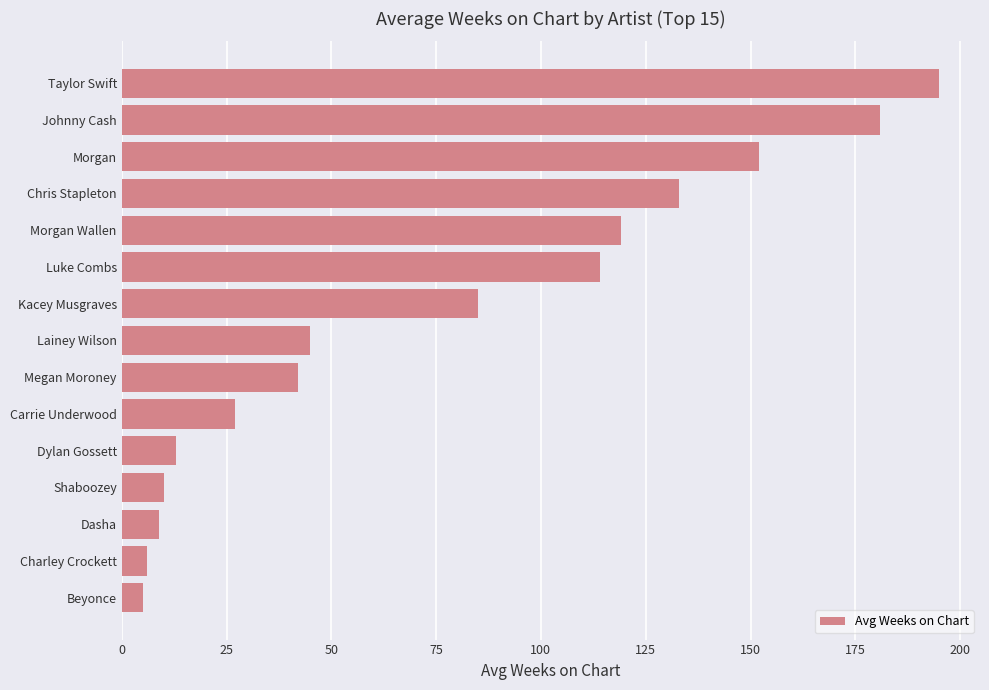

Are the bars grouped side by side (vs. stacked)?

No